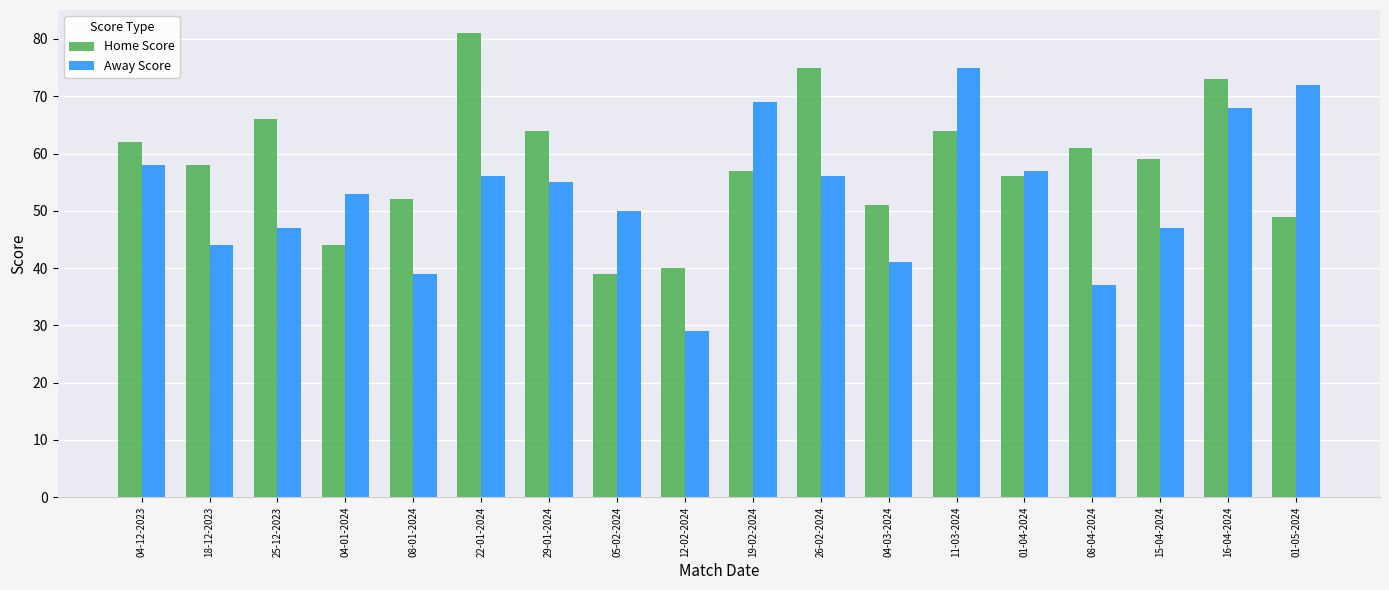

What is the sum of the Away Score values at 08-01-2024 and 01-05-2024?

111